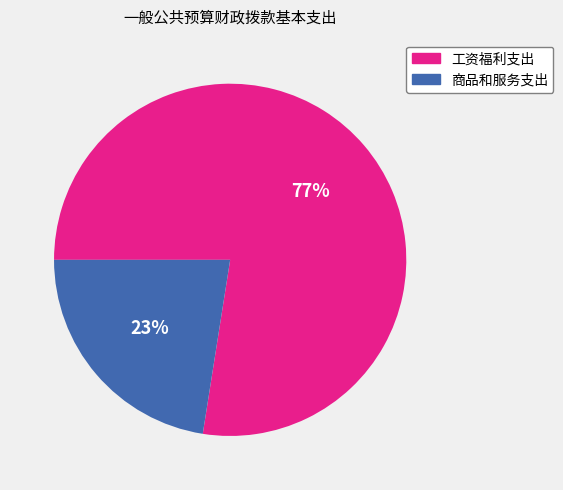

To the nearest percent, what is the average slice percentage?

50%